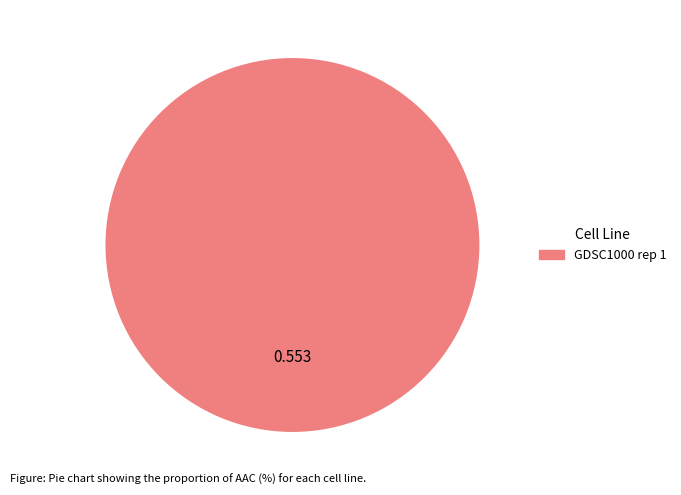

Is there any slice that represents more than half of the pie?

Yes